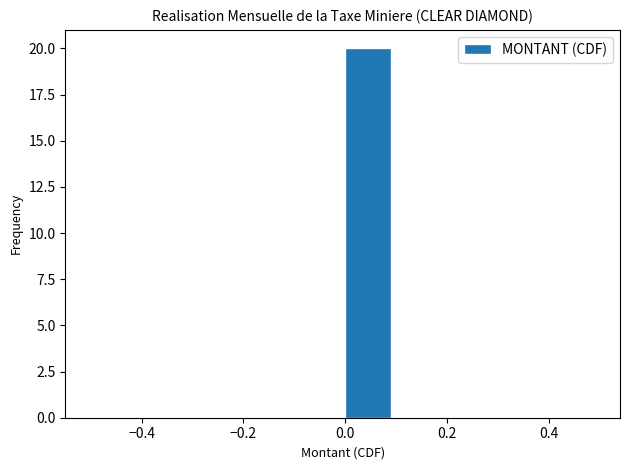

Which range on the x-axis has the tallest bar?

0.0 to 0.1